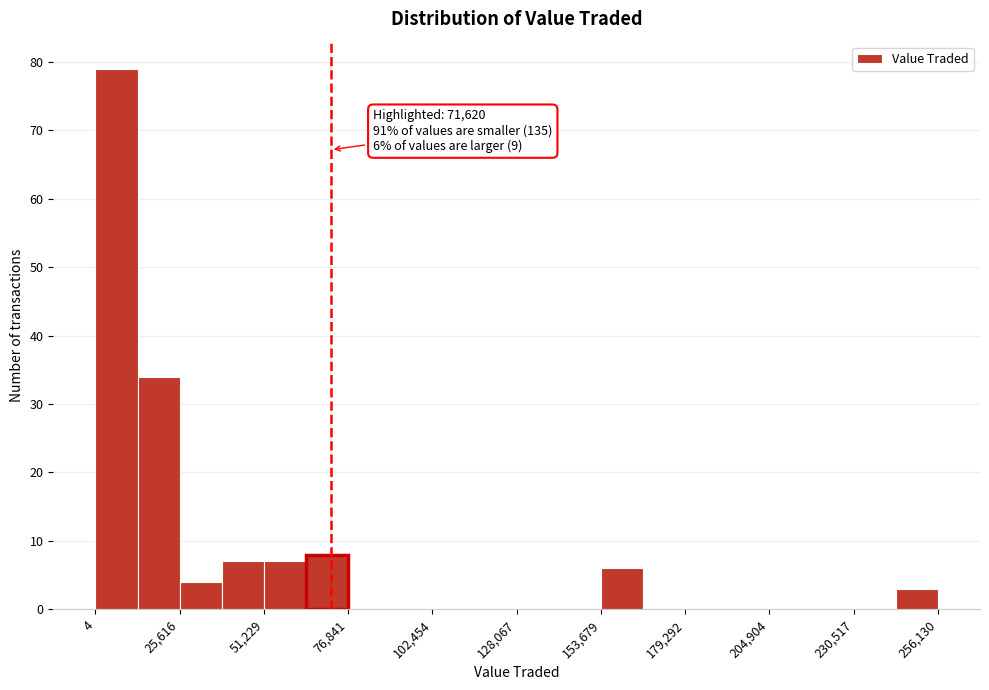

Around what value on the x-axis is the tallest bar? Give the approximate position of its centre, as read against the axis.

5000